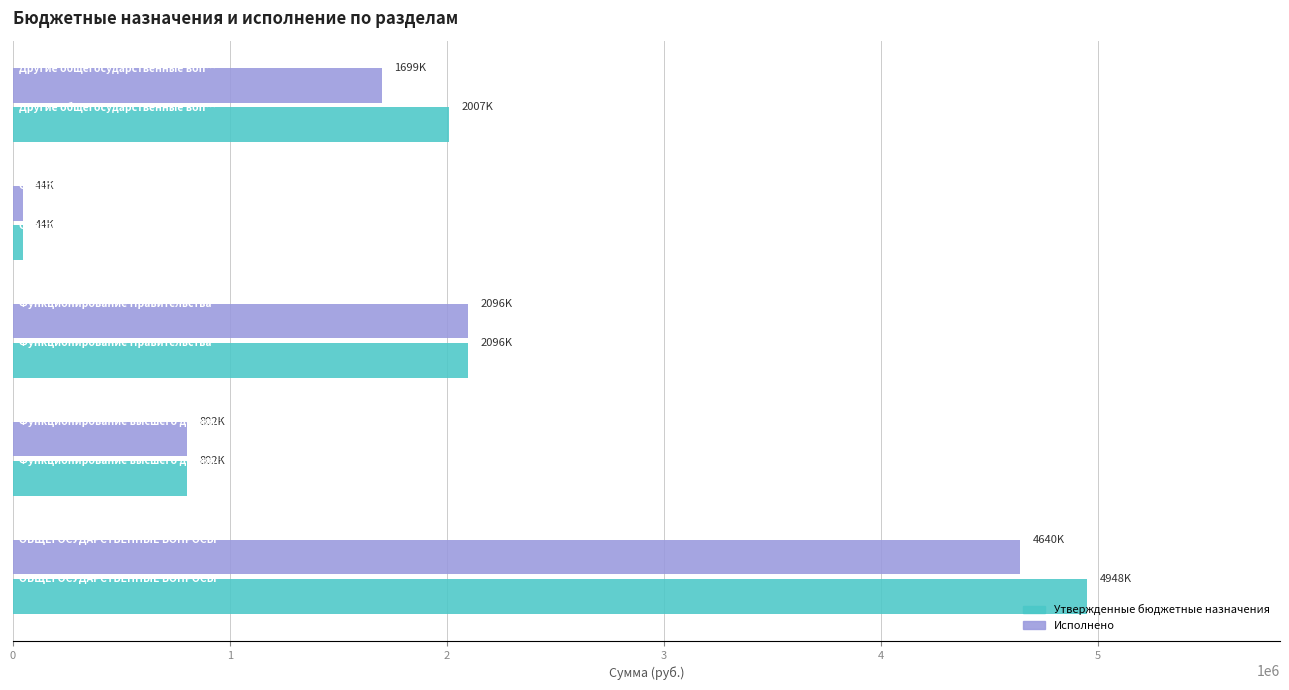

At how many categories does at least one series exceed 2547791?

1